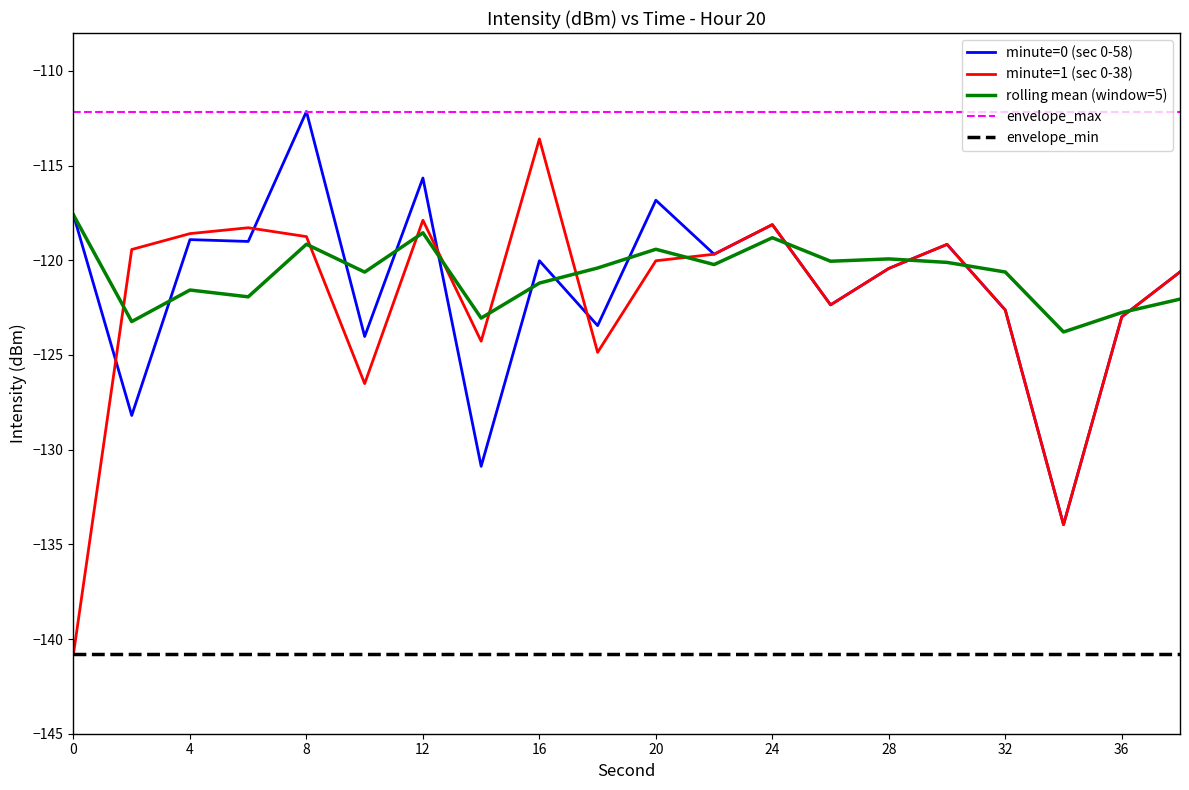

True or false: envelope_max and minute=1 (sec 0-38) intersect in this chart.

False